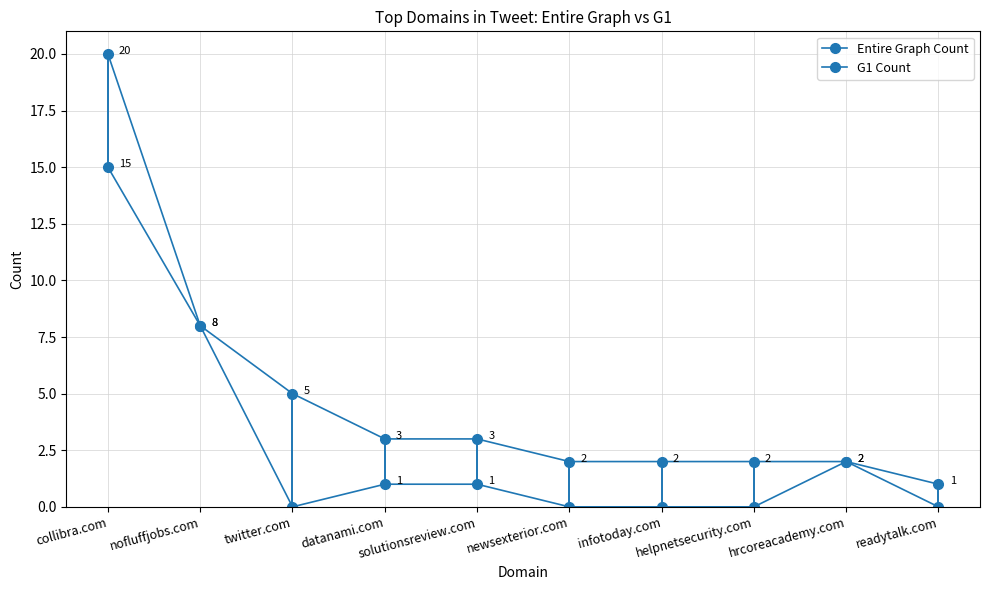

List the labels in order of Entire Graph Count value, smallest first.

readytalk.com, newsexterior.com, infotoday.com, helpnetsecurity.com, hrcoreacademy.com, datanami.com, solutionsreview.com, twitter.com, nofluffjobs.com, collibra.com